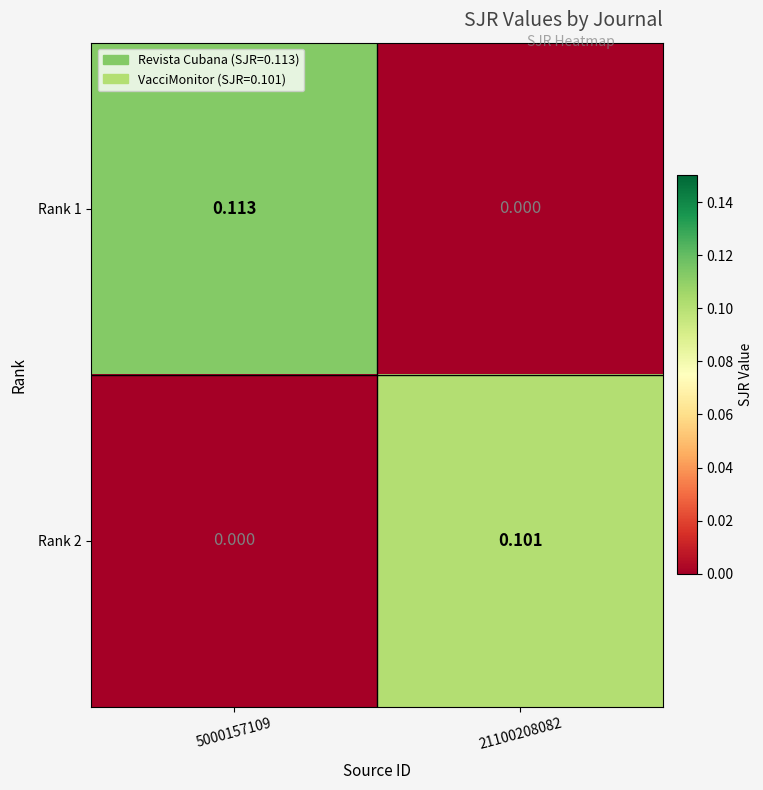

At how many categories does at least one series exceed 0?

2